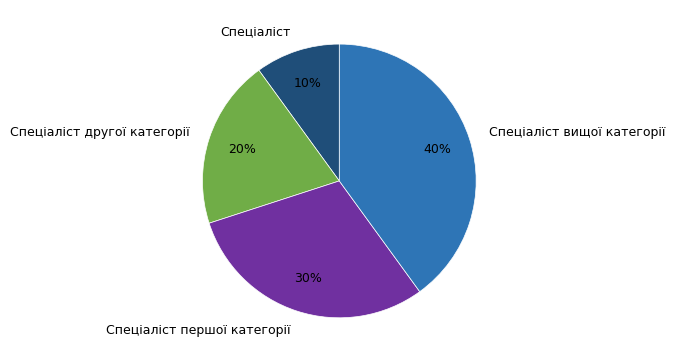

Is Спеціаліст the majority of the pie?

No